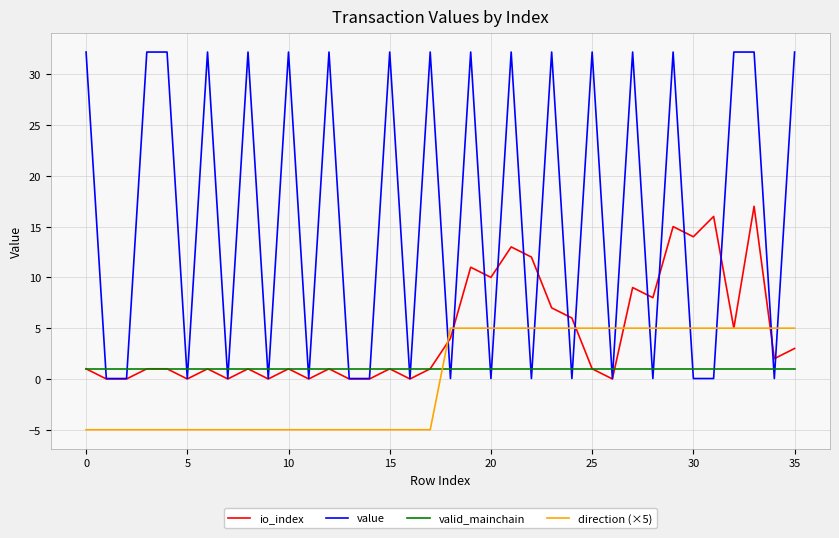

Which series has the largest total across all categories?

value